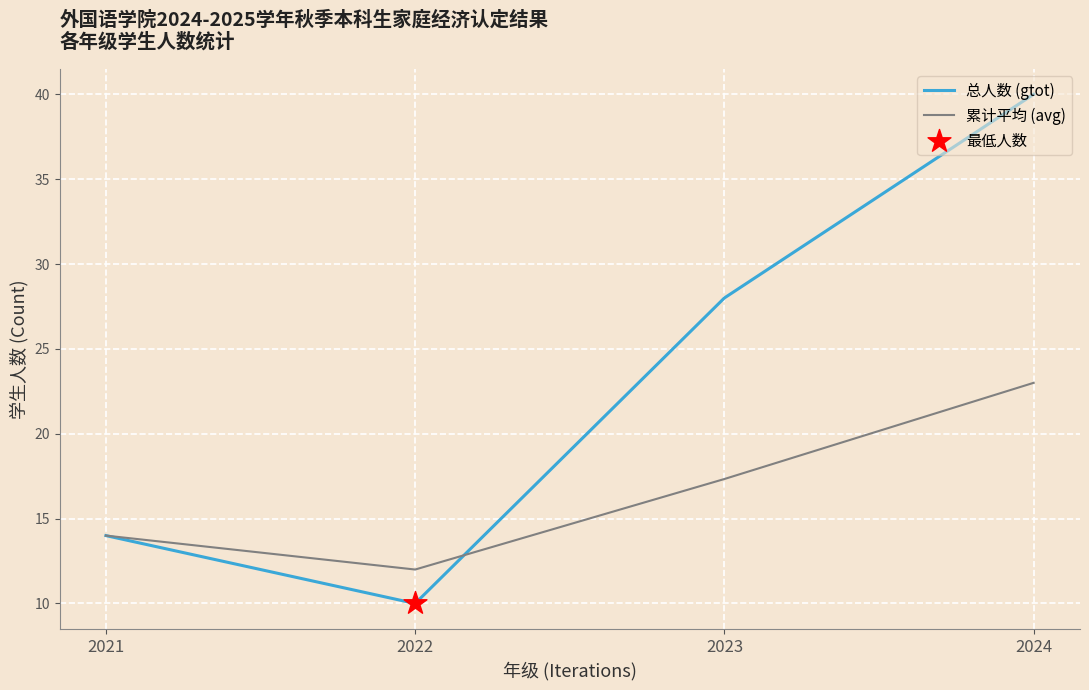

At how many categories does at least one series exceed 32?

1